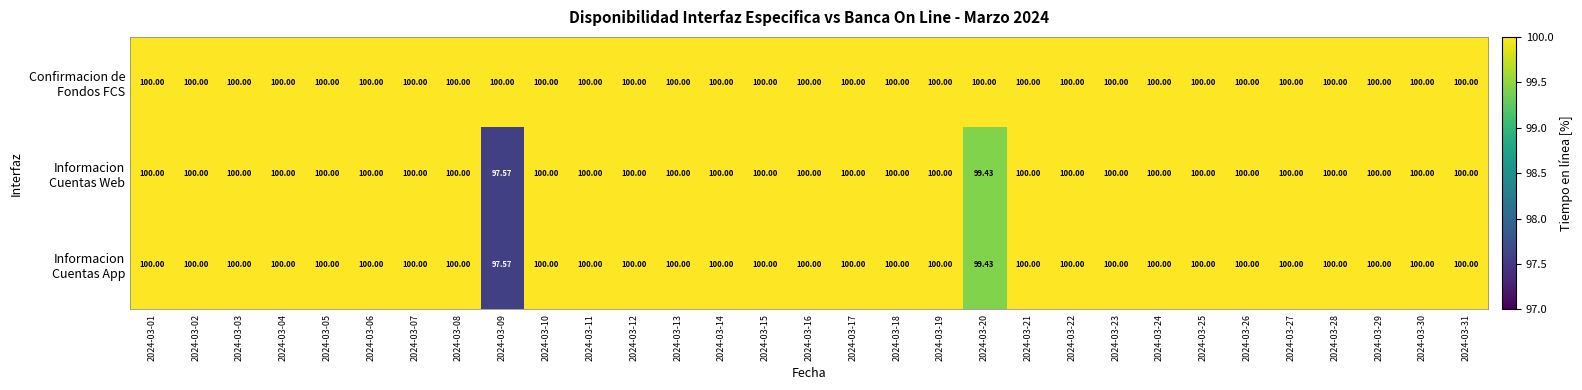

What is the total value across all series at 2024-03-30?

300.0